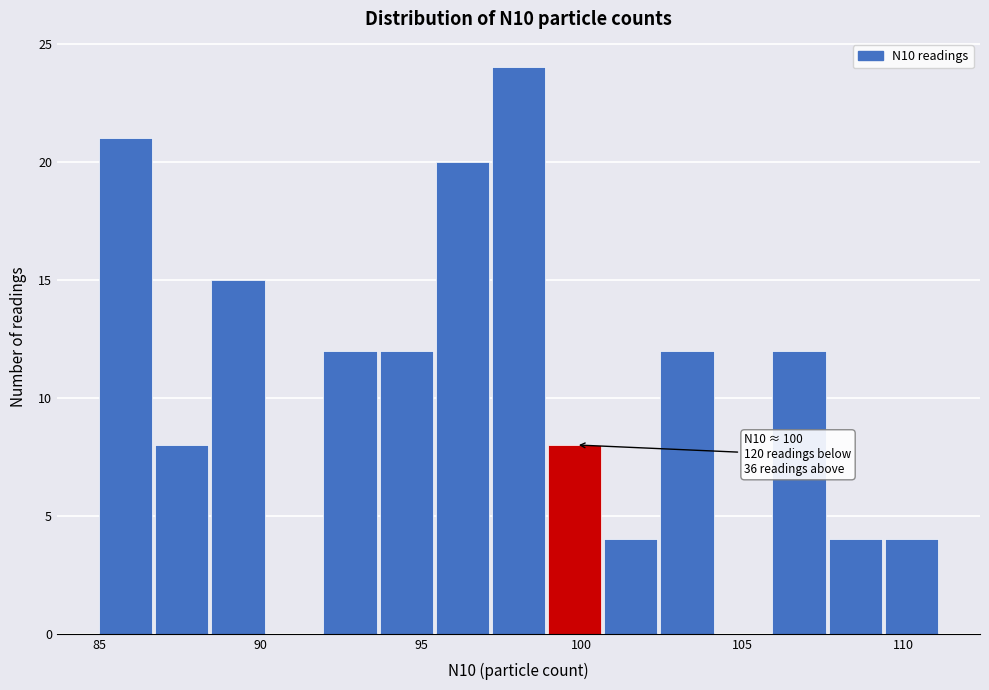

Around what value on the x-axis is the tallest bar? Give the approximate position of its centre, as read against the axis.

98.0